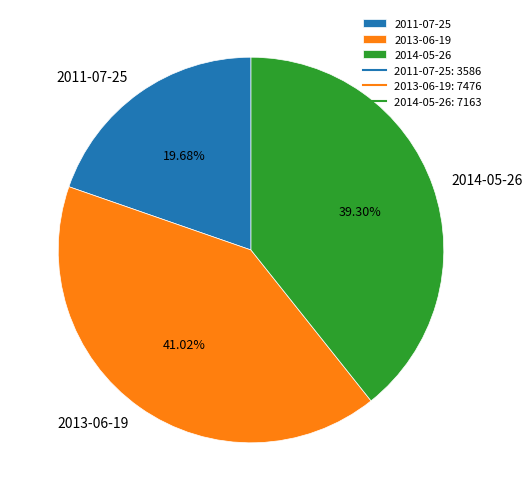

Count the number of slices in the pie.

3